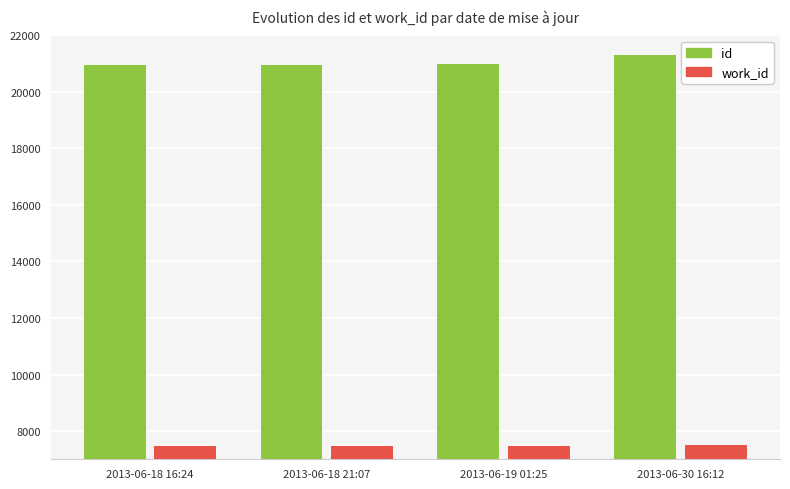

What is the sum of all work_id values?

29923